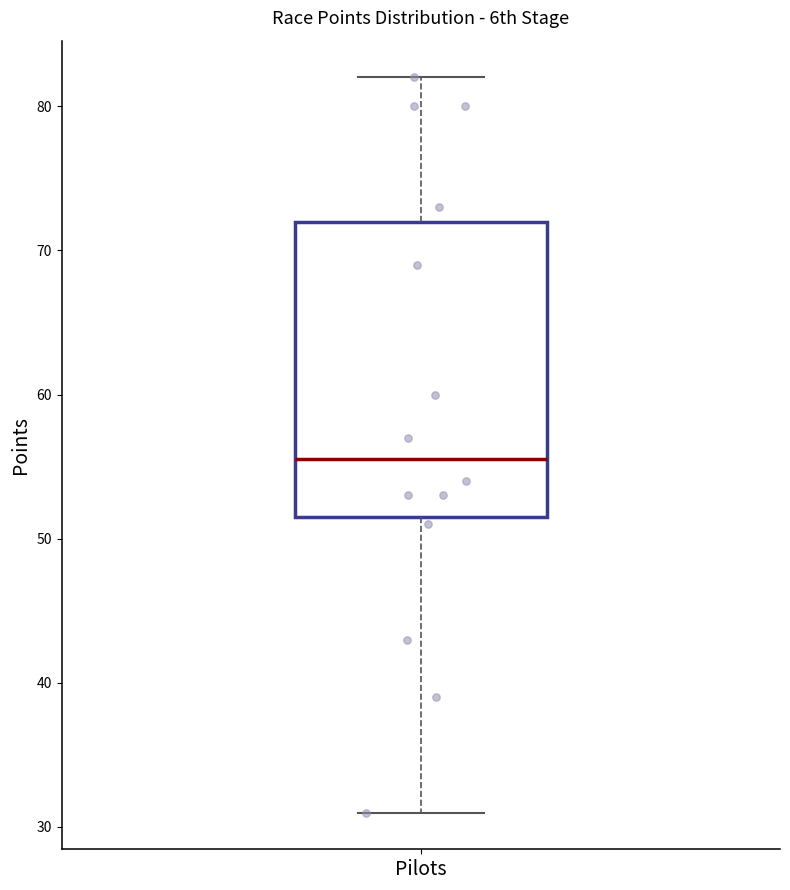

Where does the upper whisker of the box for Pilots end on the y-axis? The values are not printed on the chart, so give them approximately, as read against the axis.

82